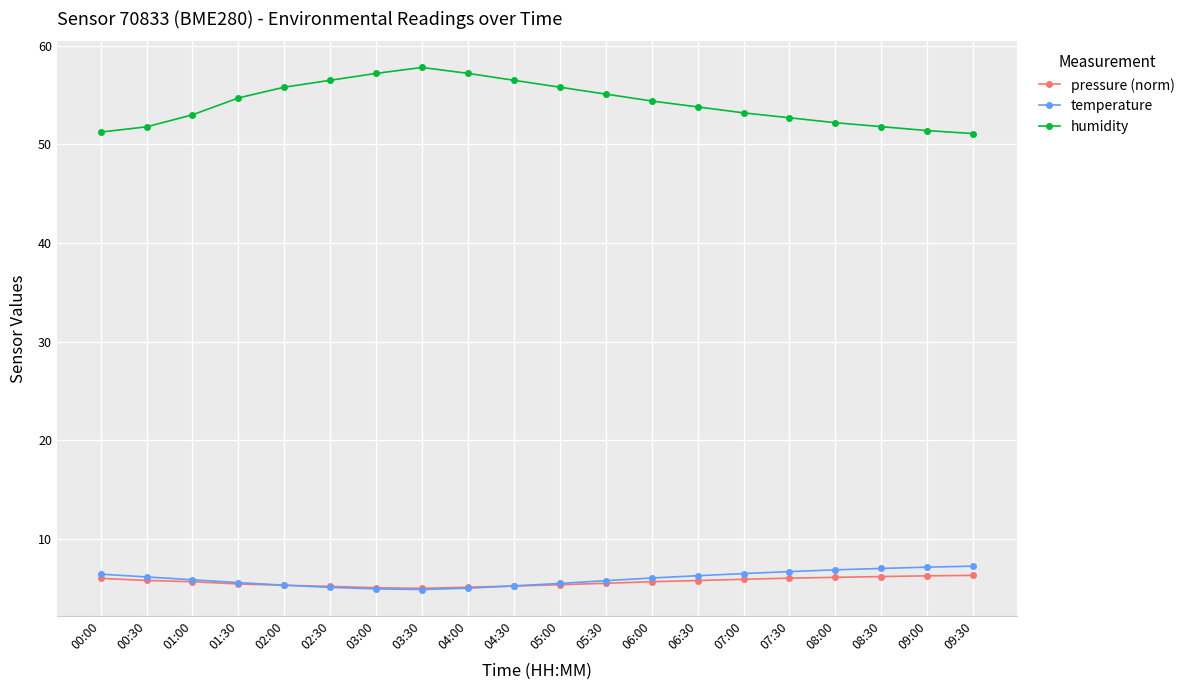

True or false: pressure (norm) and humidity cross at least once.

False